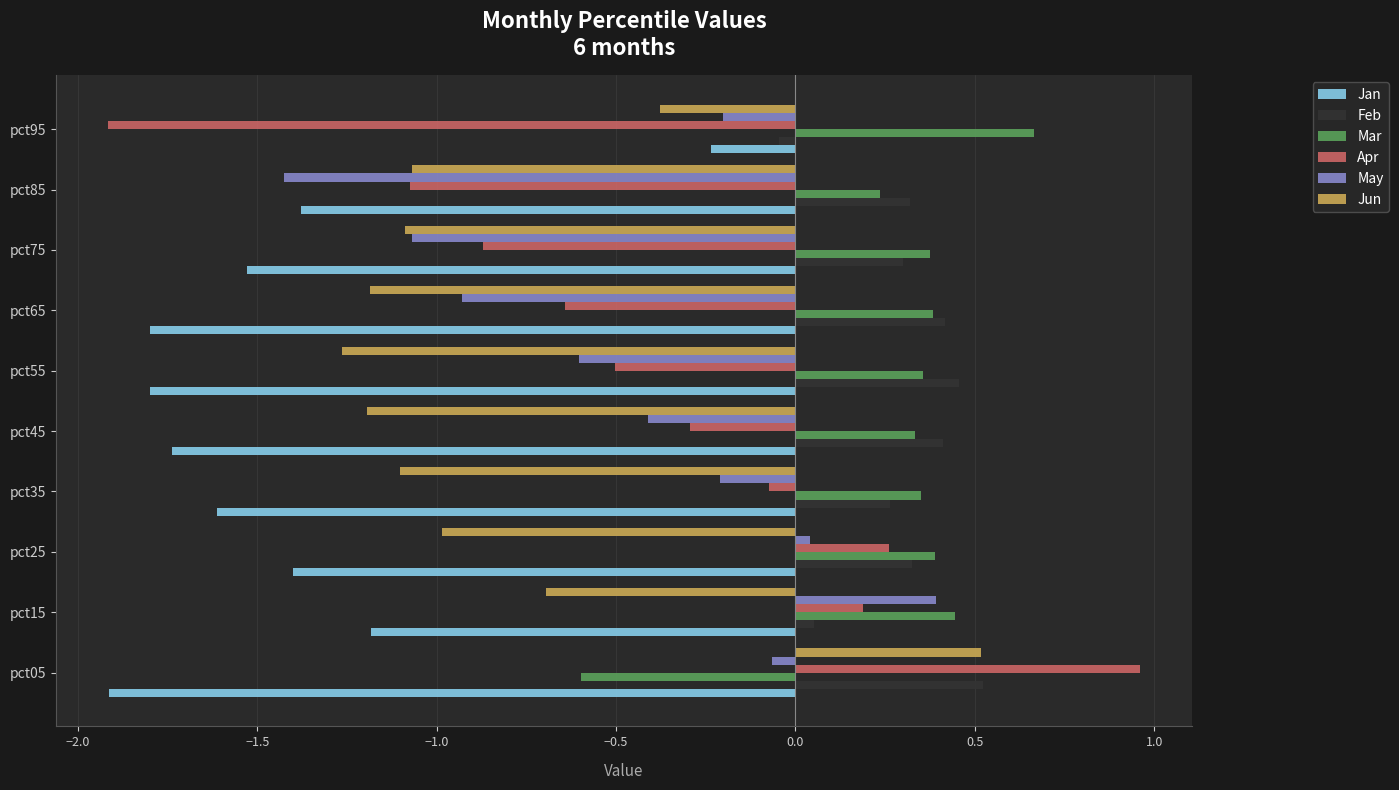

The Jun series shows -0.7 at pct15. True or false?

True